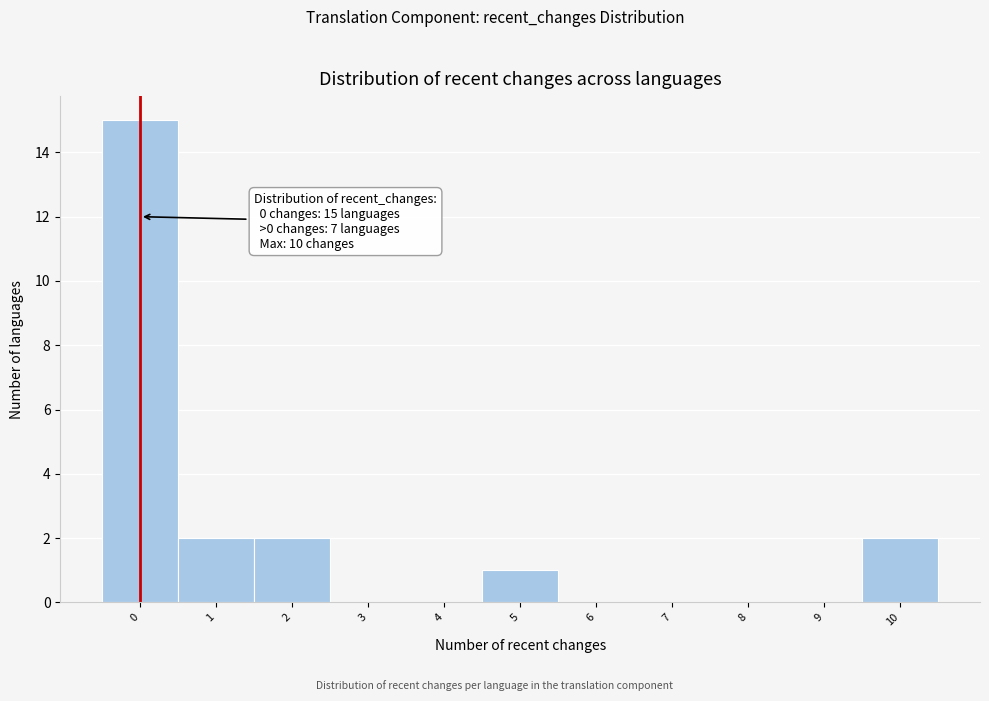

Over which range of the x-axis is the bar tallest?

-0.5 to 0.5